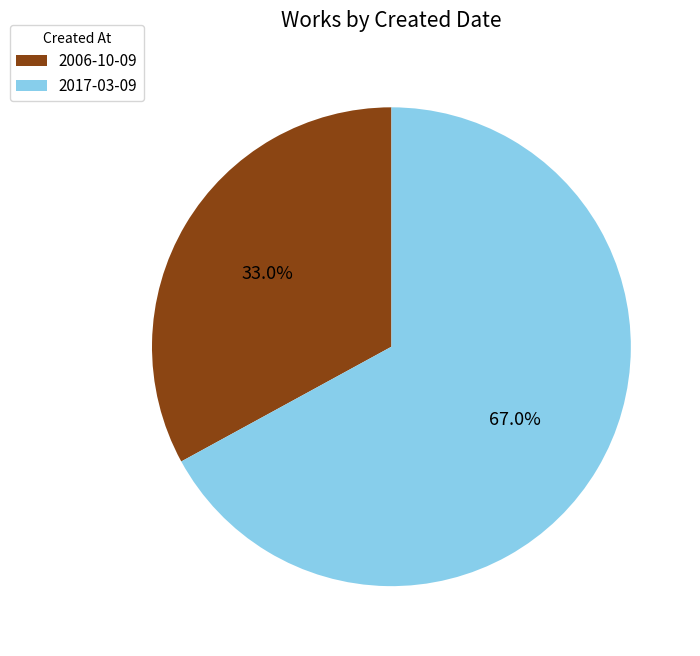

How many slices are in this pie chart?

2